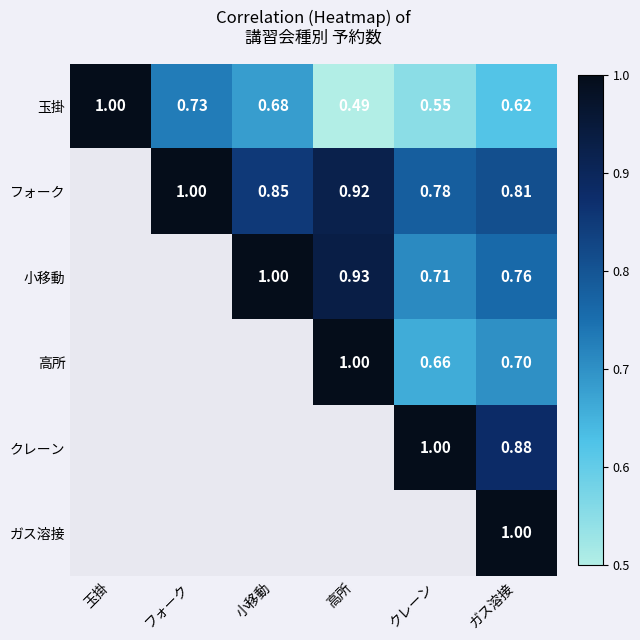

What is the minimum value shown in the chart?

0.5